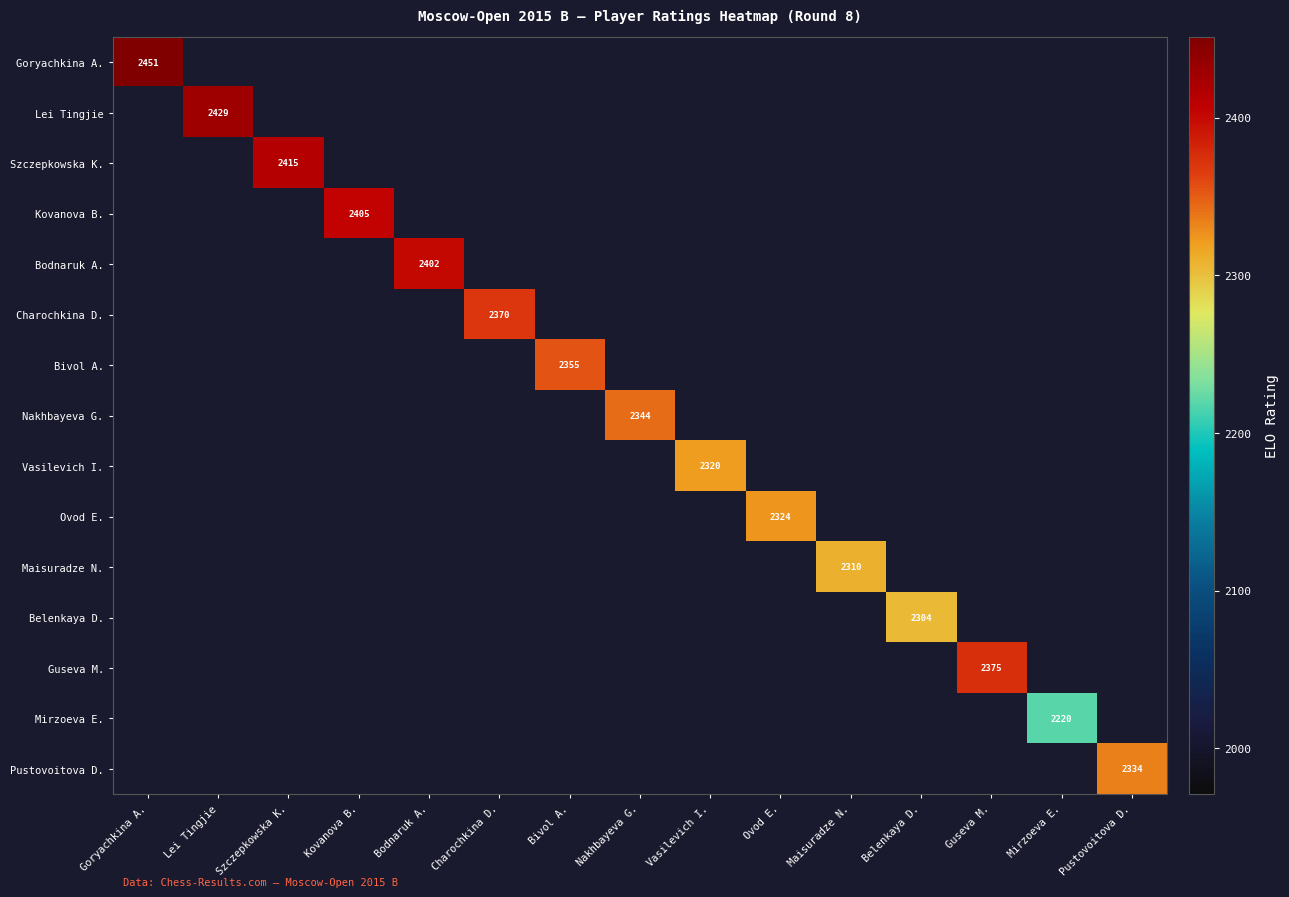

The value of Belenkaya D. at Belenkaya D. is 3495. True or false?

False